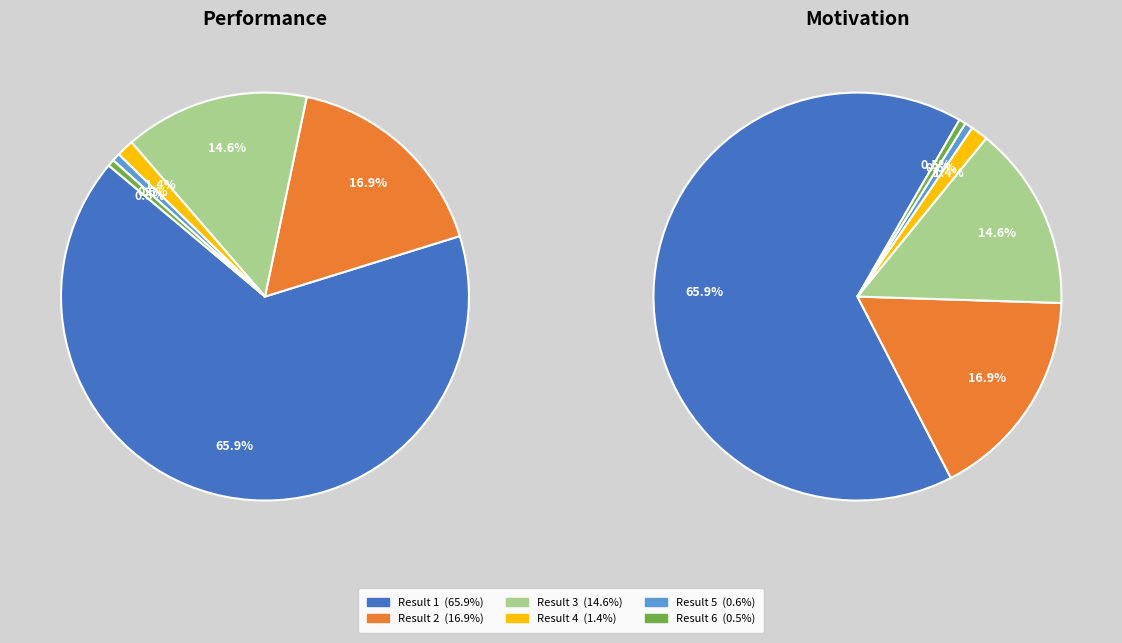

To the nearest percent, what is the combined percentage of Result 1 (Natural Feasts) and Result 5 (Cooking with Faith)?

67%